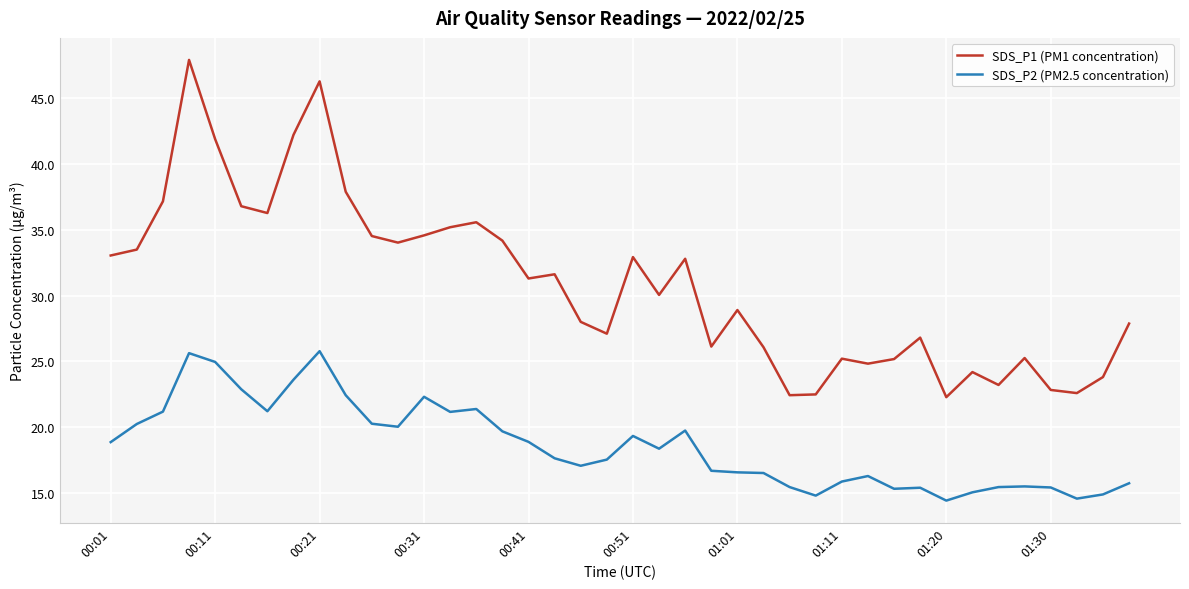

List the series in order of their overall mean, highest first.

SDS_P1 (PM1 concentration), SDS_P2 (PM2.5 concentration)